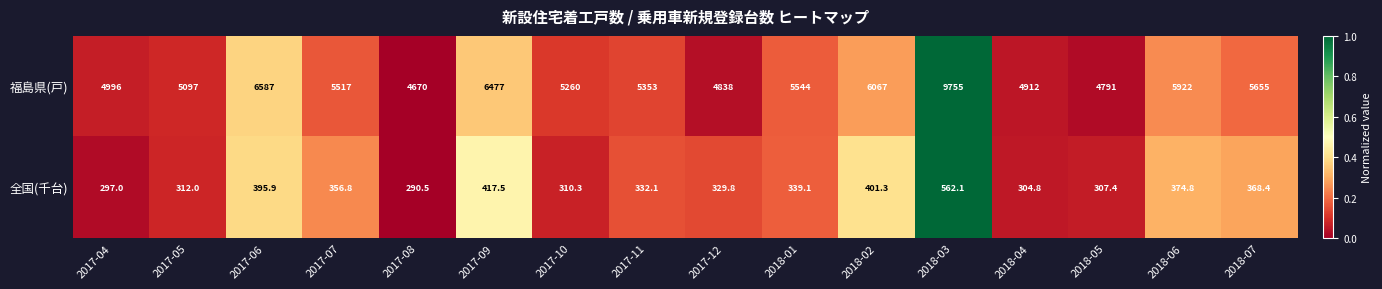

List the series in order of their overall mean, lowest first.

全国(千台), 福島県(戸)